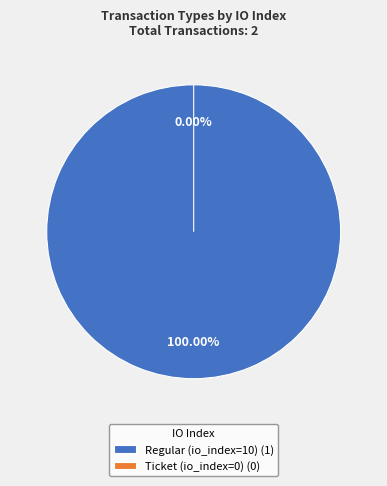

Rank the categories by value from lowest to highest.

Ticket (io_index=0), Regular (io_index=10)